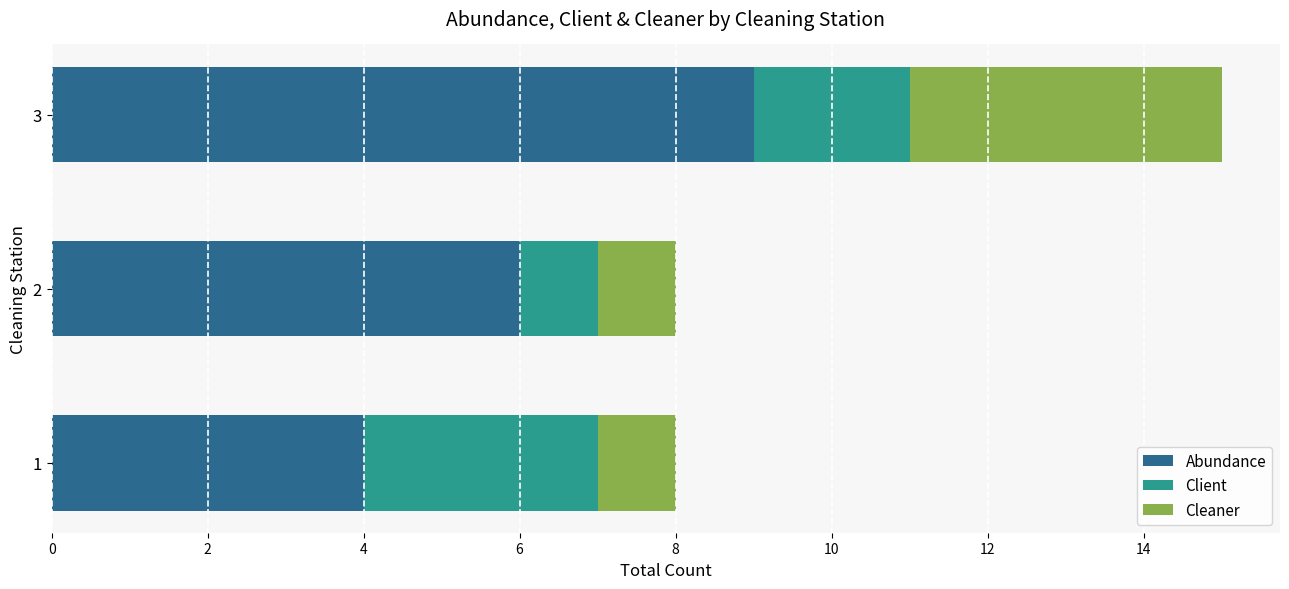

At which category is the sum across all series the highest?

3